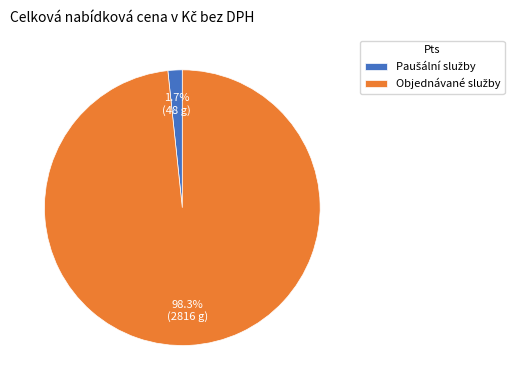

How many segments does this pie chart have?

2